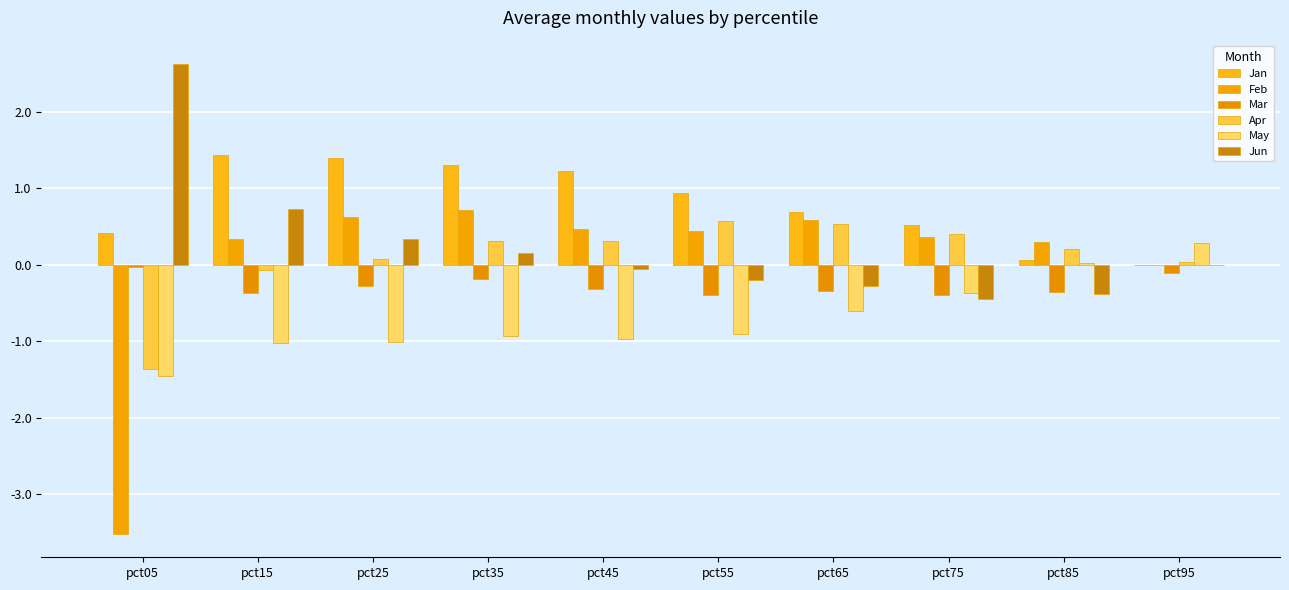

What is the greatest value displayed?

2.6